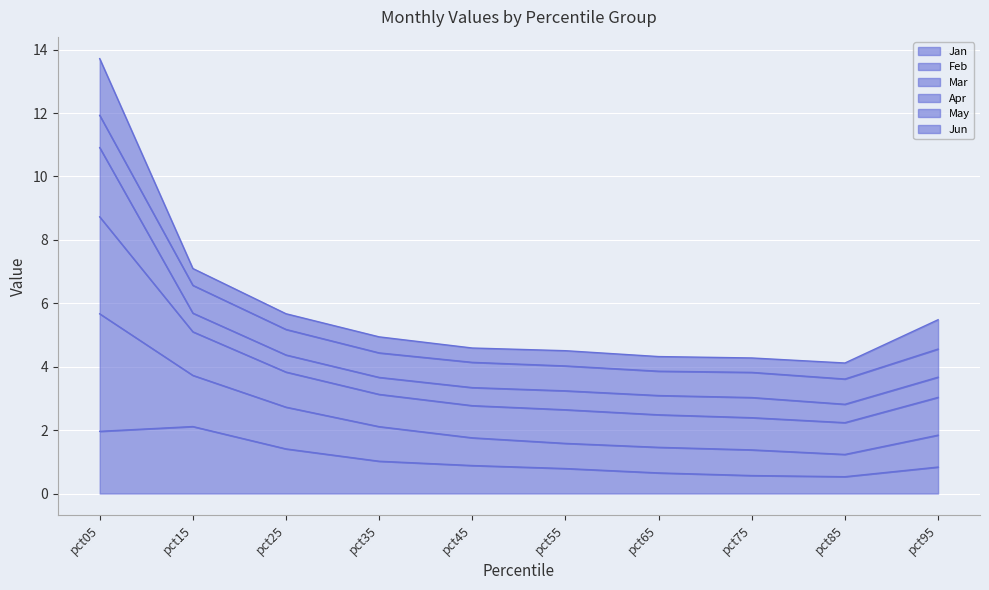

What value does the Jan series have at pct75?

0.6